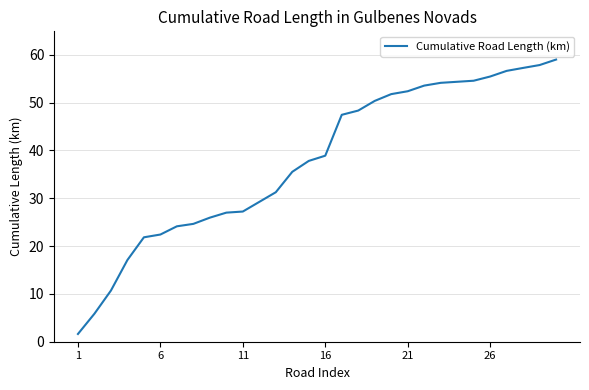

What is the difference between the maximum and minimum values?

57.4